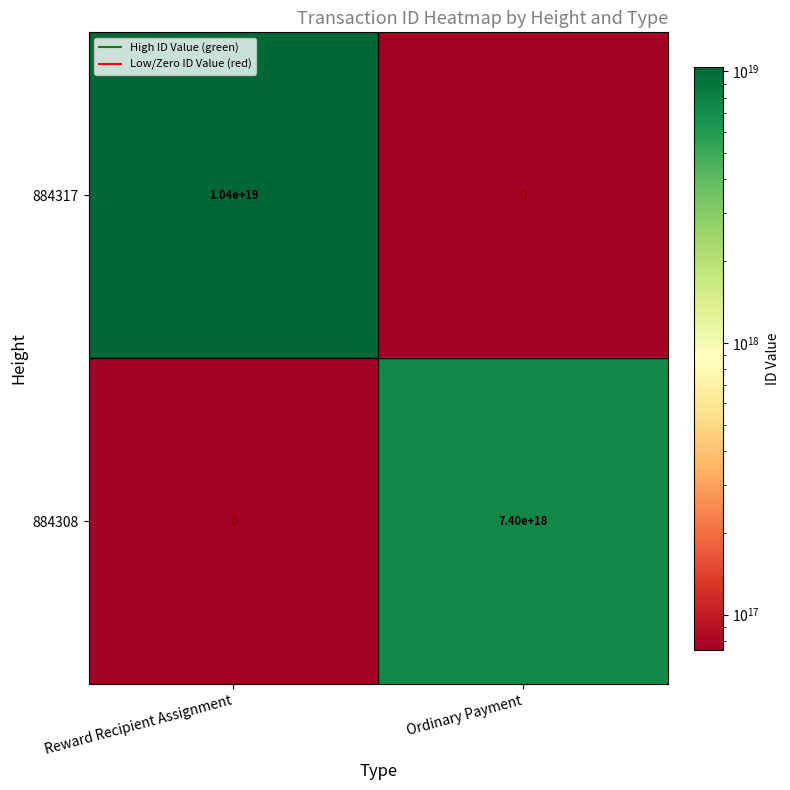

At which label is 884308 closest to 3700000000000000000?

Reward Recipient Assignment